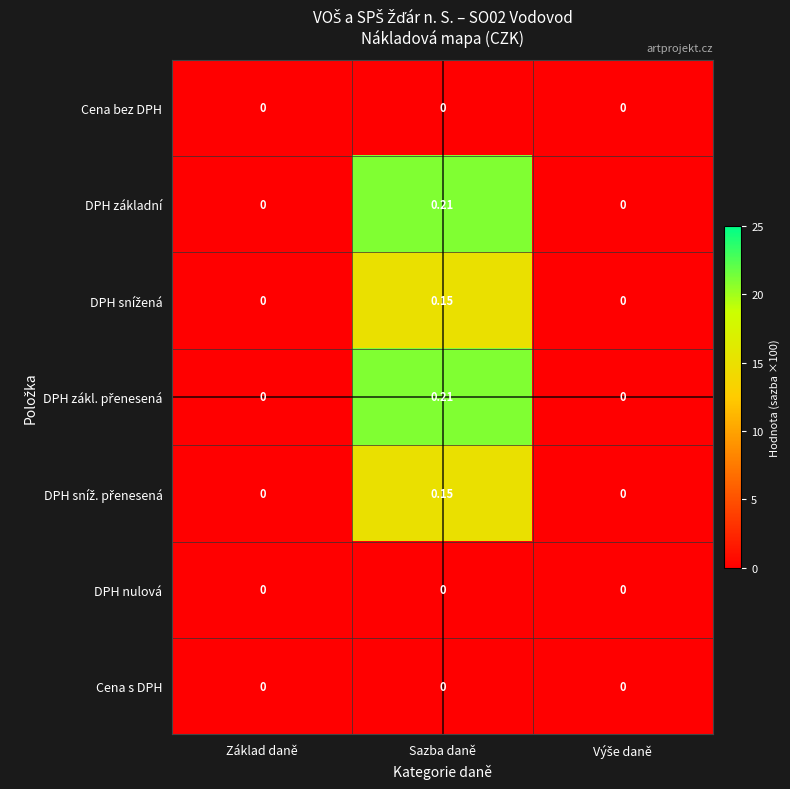

How many data points does each series have?

3